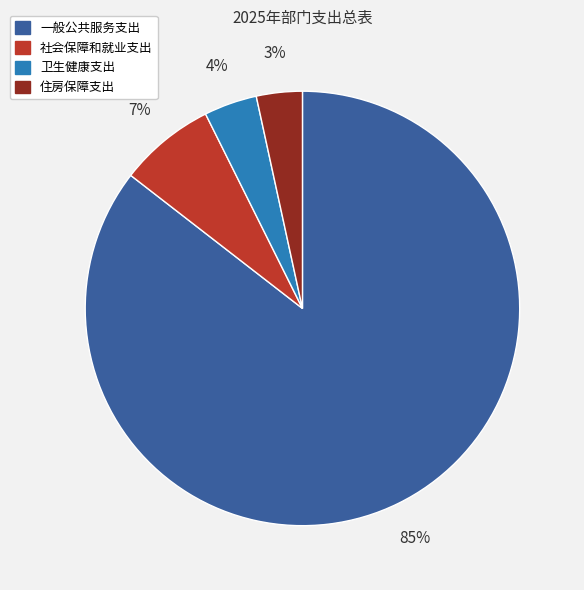

What is the ratio of the value at 社会保障和就业支出 to the value at 卫生健康支出?

1.8